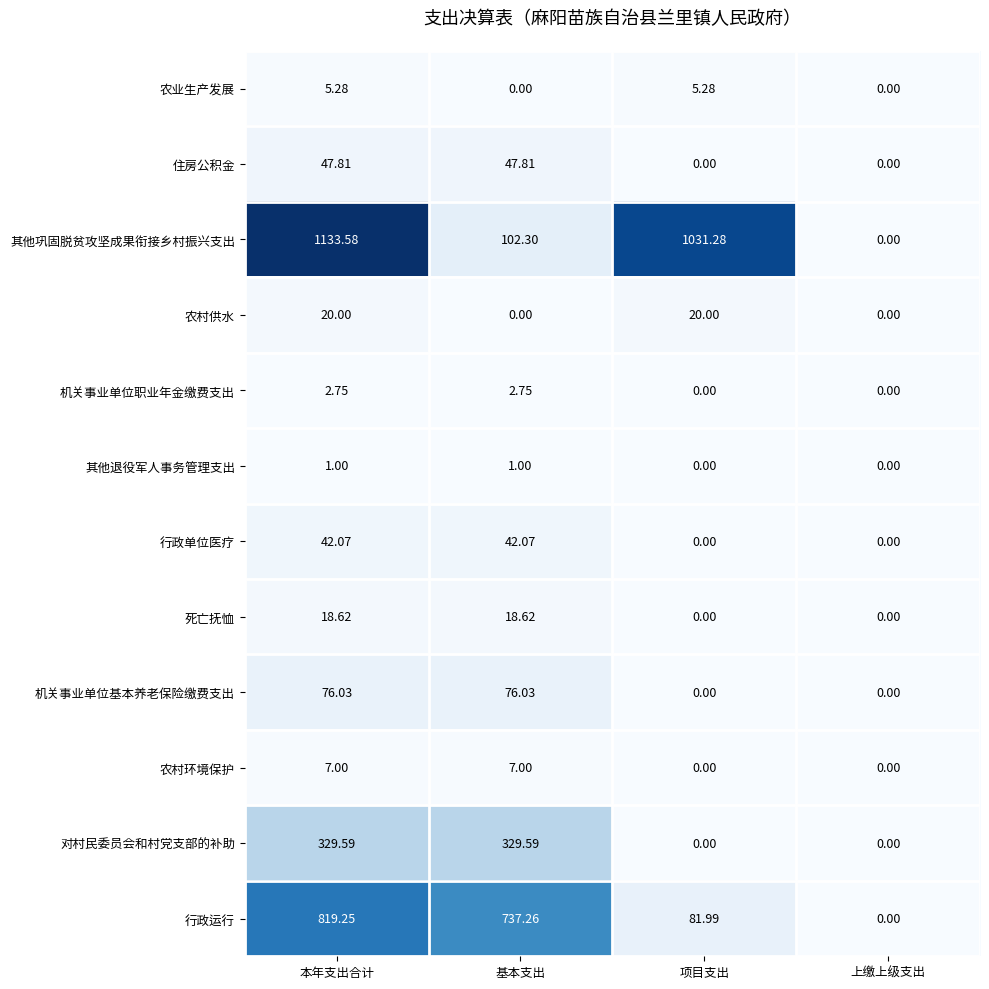

At which category is the sum across all series the highest?

本年支出合计